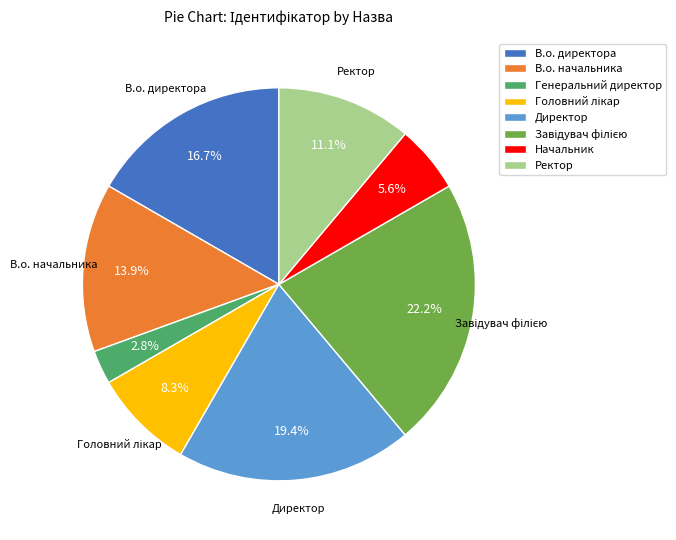

Does Генеральний директор account for over 50% of the chart?

No